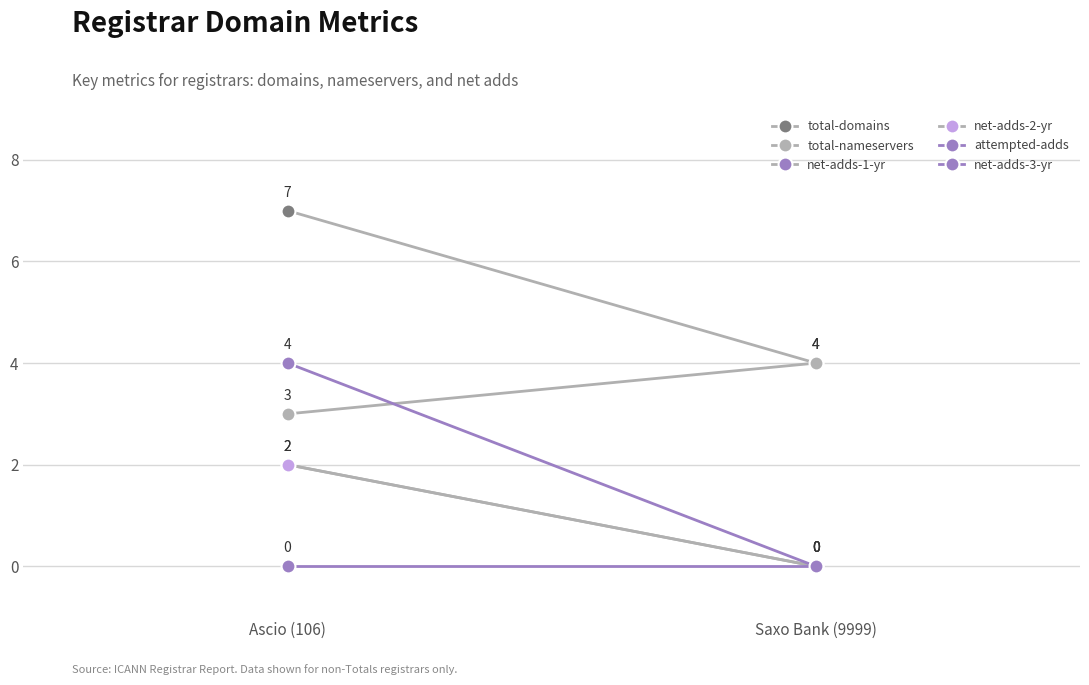

Which category has the lowest value in the attempted-adds series?

Saxo Bank (9999)